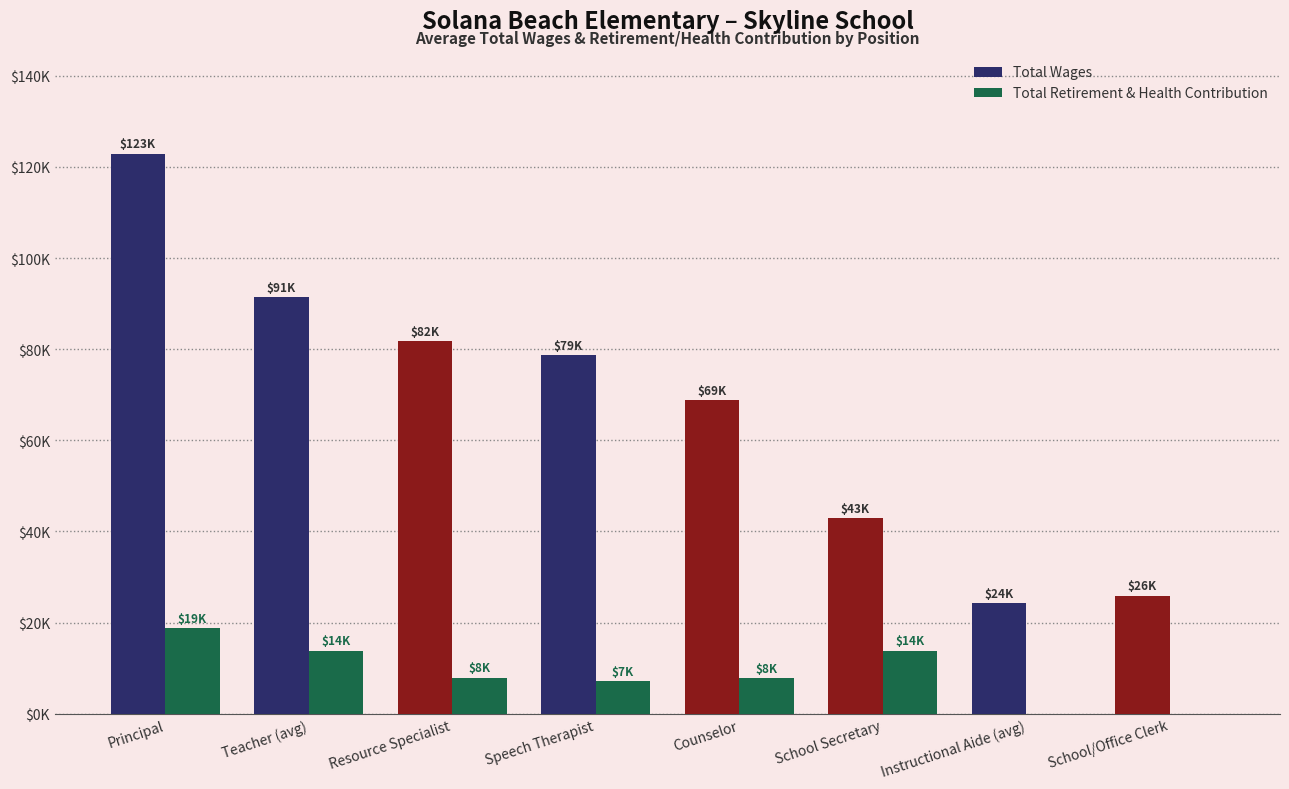

What are all the series names shown in the legend?

Total Wages, Total Retirement & Health Contribution